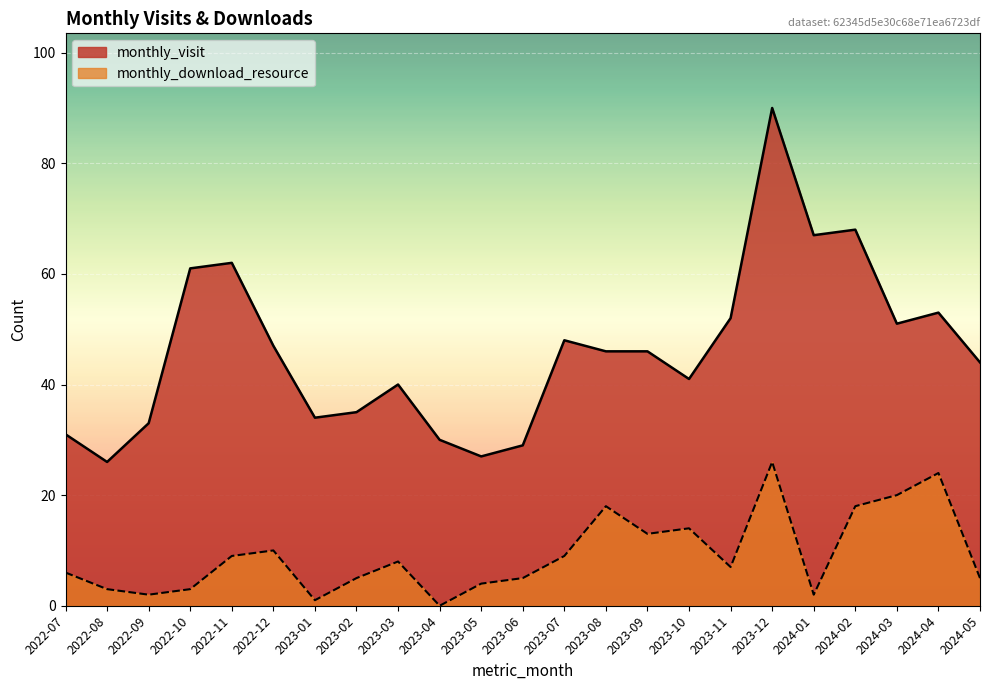

What is the value of the monthly_visit point at the 20th from the left?

68